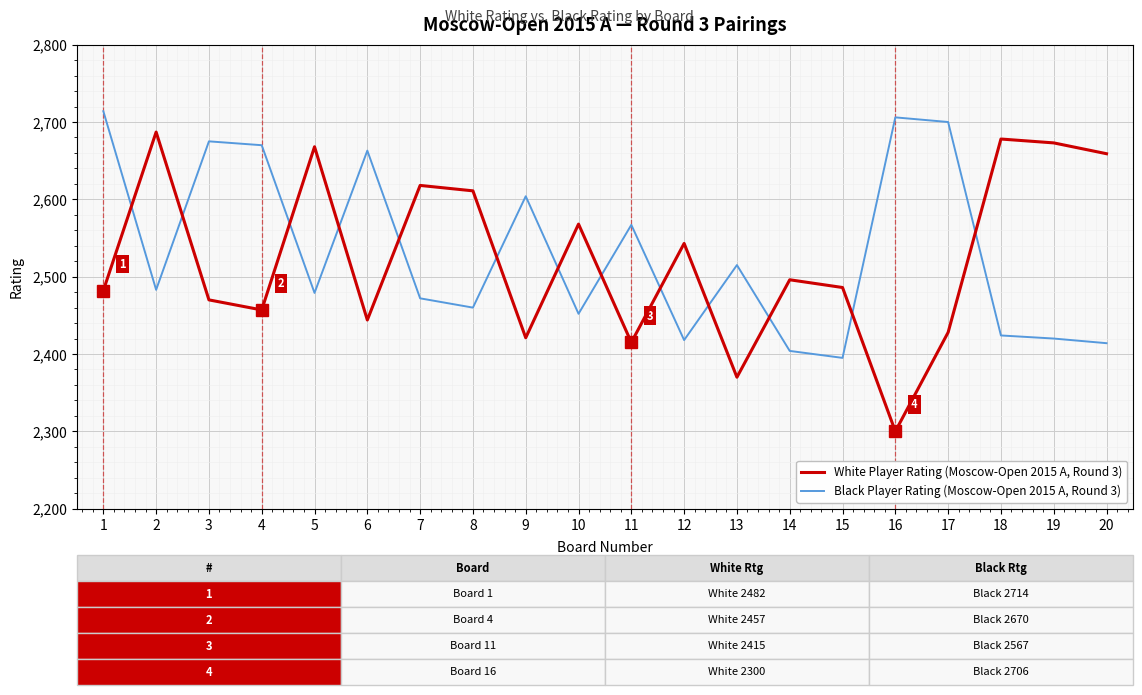

What is the sum of the Black Player Rating (Moscow-Open 2015 A, Round 3) values at 13 and 17?

5215